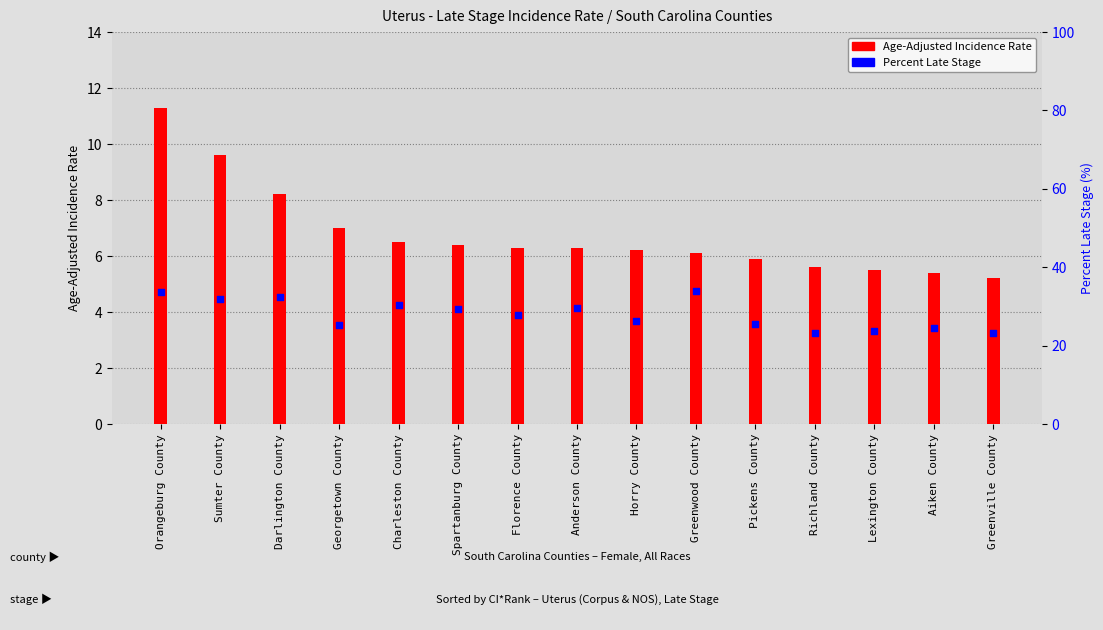

At how many categories does at least one series exceed 22?

15